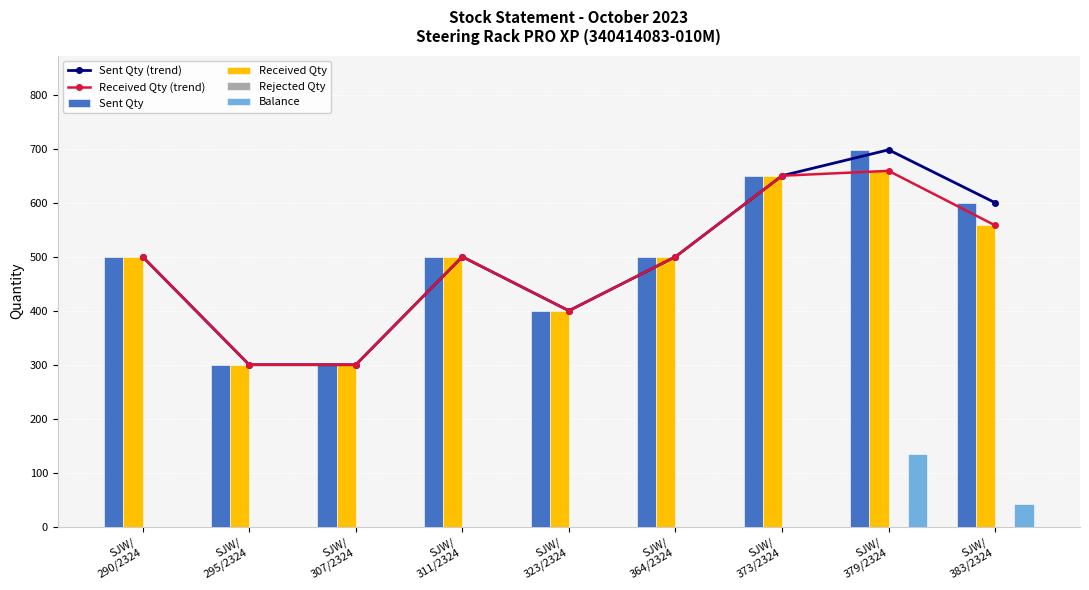

At SJW/
323/2324, list the series in order from largest to smallest.

Sent Qty (trend), Received Qty (trend), Sent Qty, Received Qty, Rejected Qty, Balance